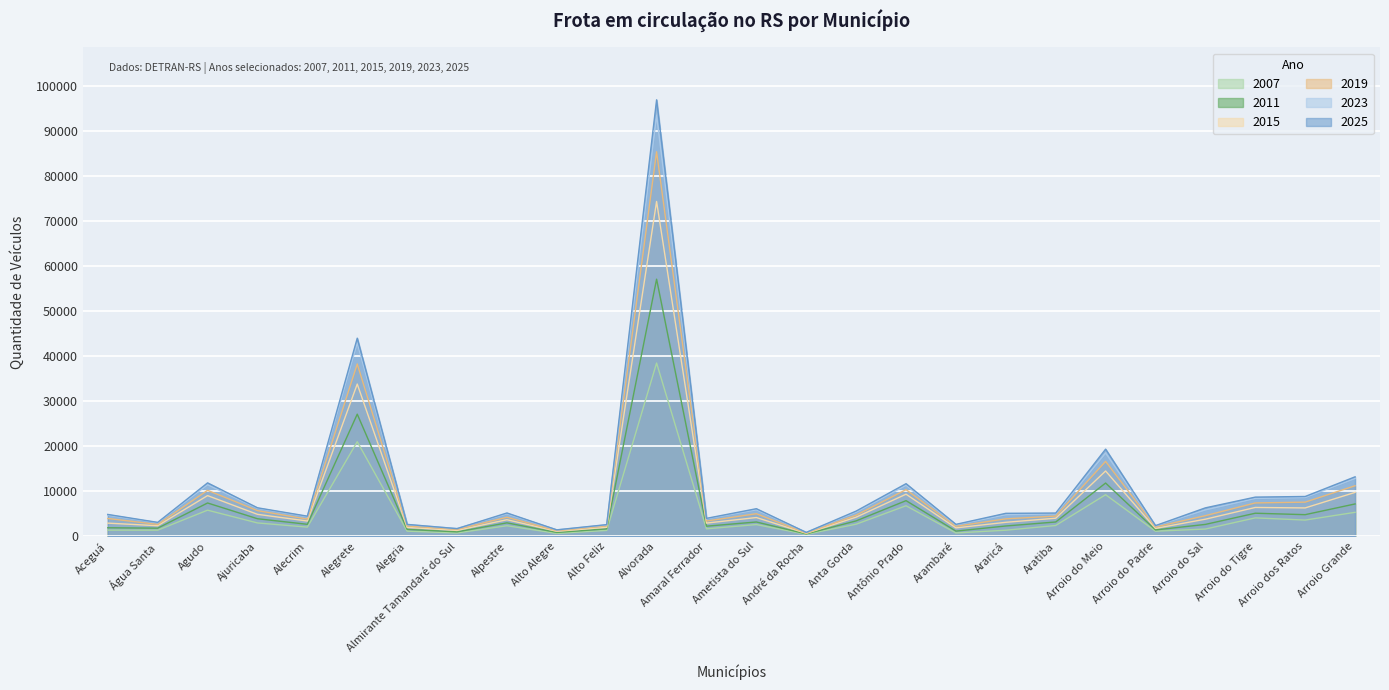

Where do 2025 and 2023 first cross each other?

Alegria and Almirante Tamandaré do Sul